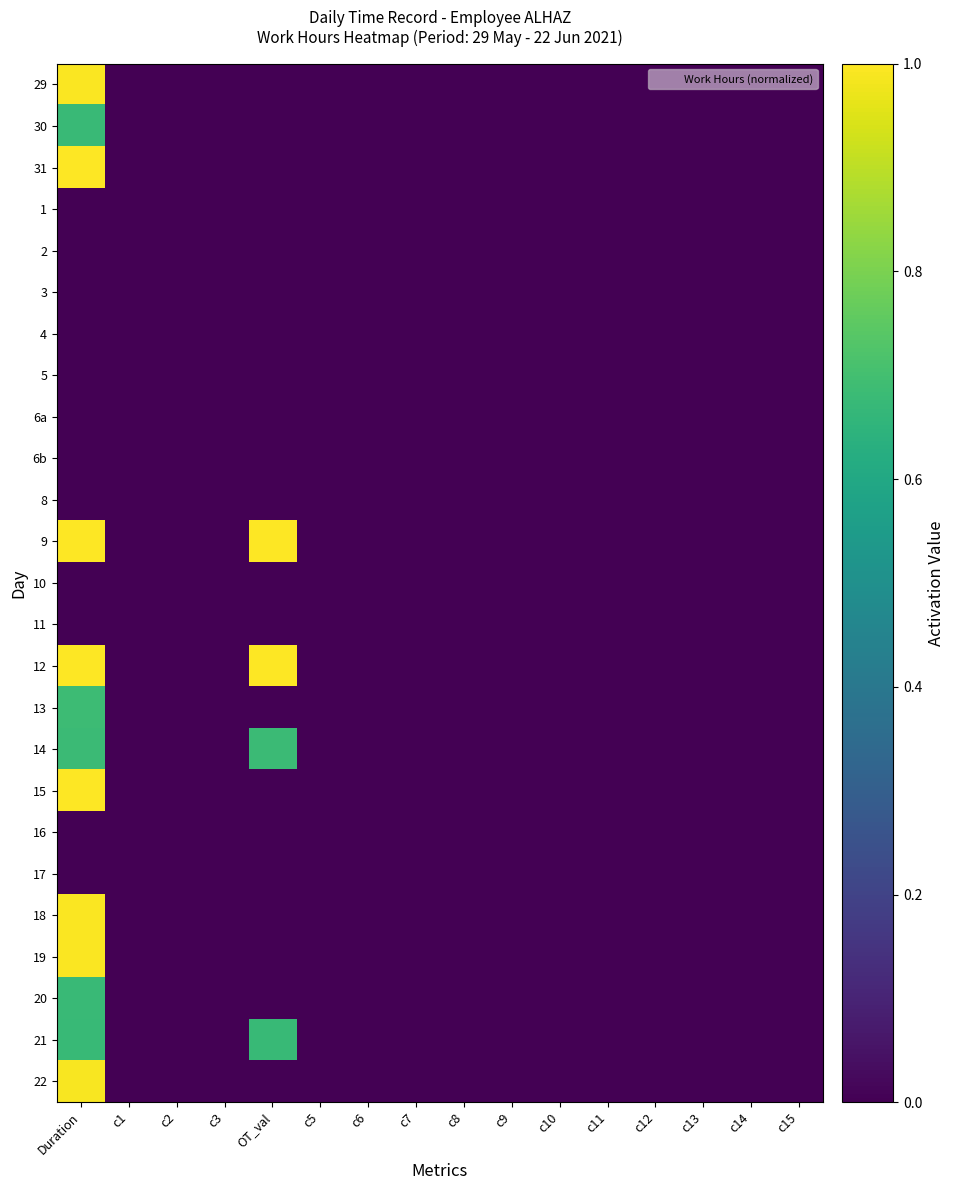

Which has a higher value, c14 or c10?

c14